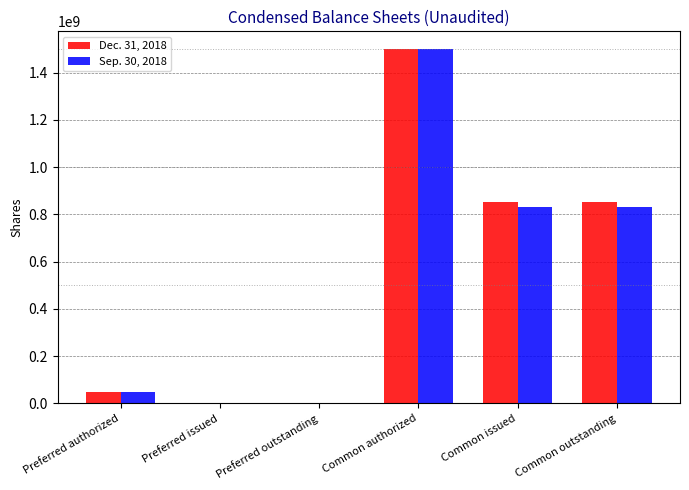

What is the spread (max minus min) of values at Common outstanding?

19325000